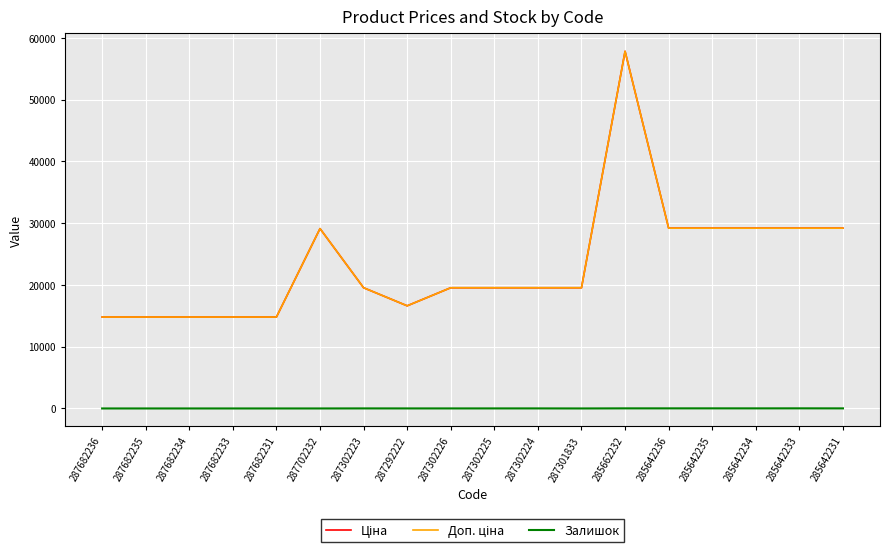

True or false: Ціна has more than 0 points higher than both neighbors.

True